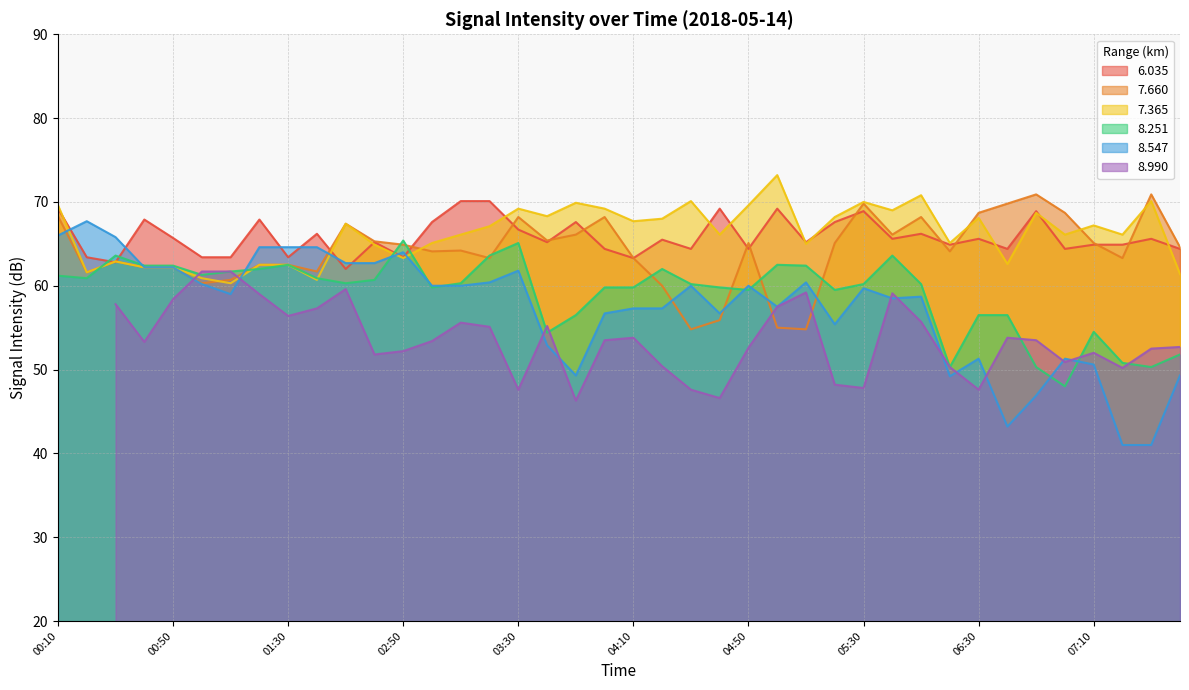

True or false: 6.035 and 8.251 intersect in this chart.

True